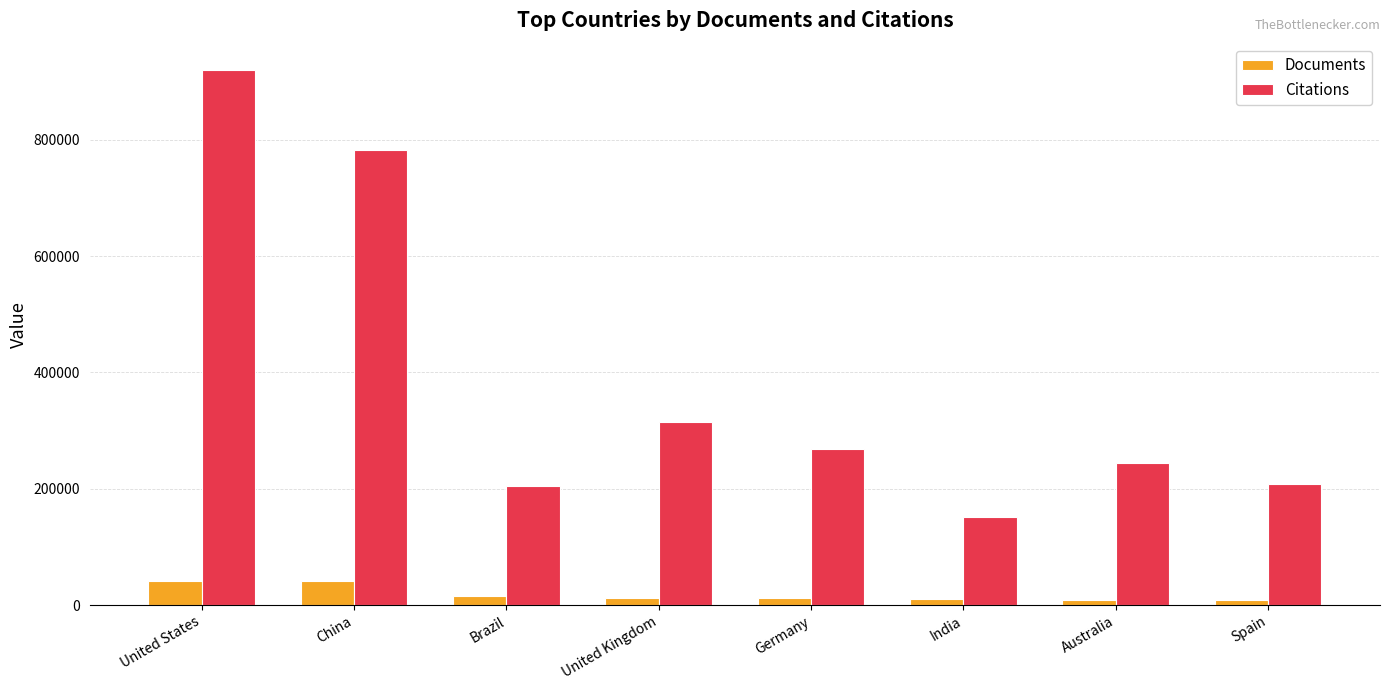

Which series has the largest range (max minus min)?

Citations